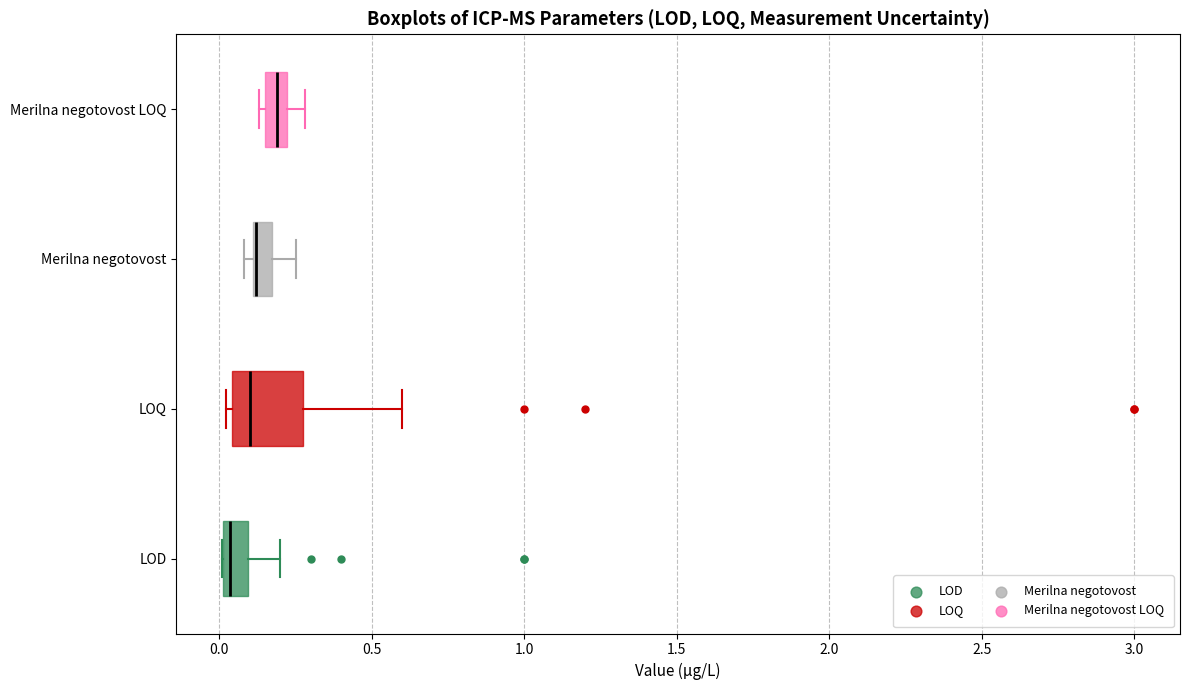

Which box is the widest, from its left edge to its right edge?

LOQ